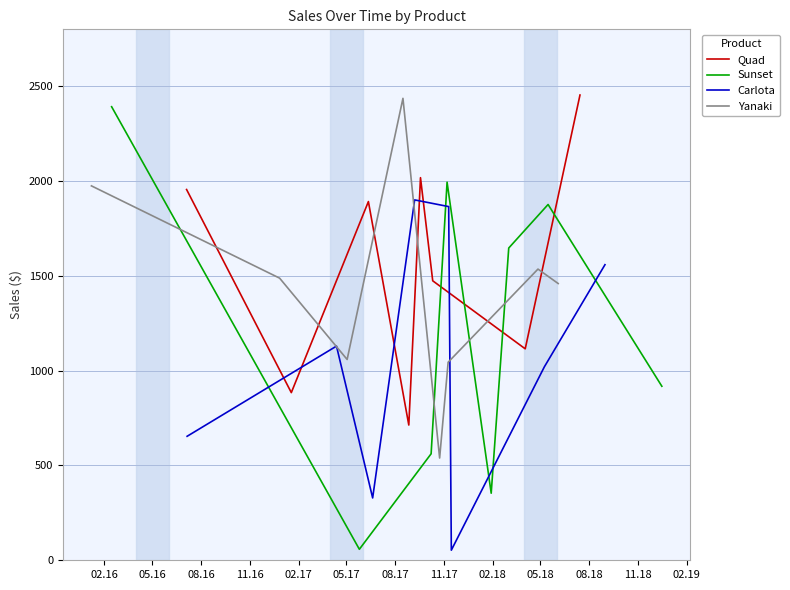

What is the lowest value of the Quad series?

713.2